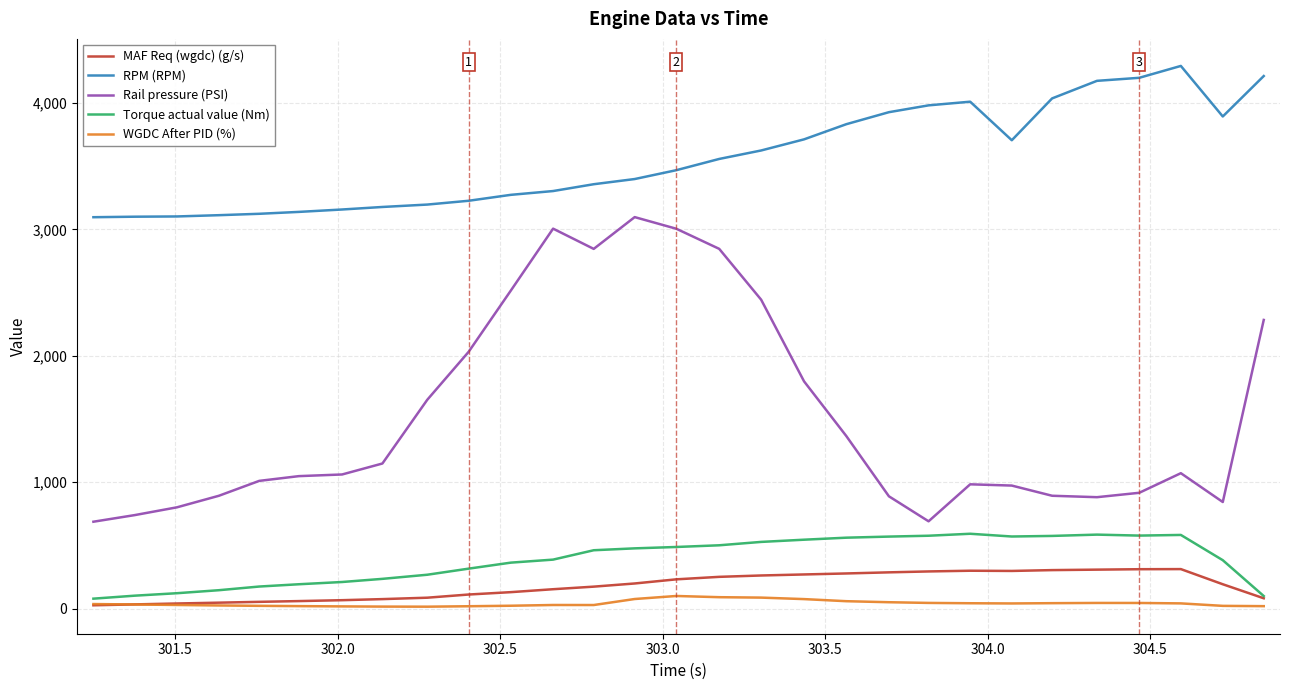

True or false: RPM (RPM) and Torque actual value (Nm) cross at least once.

False